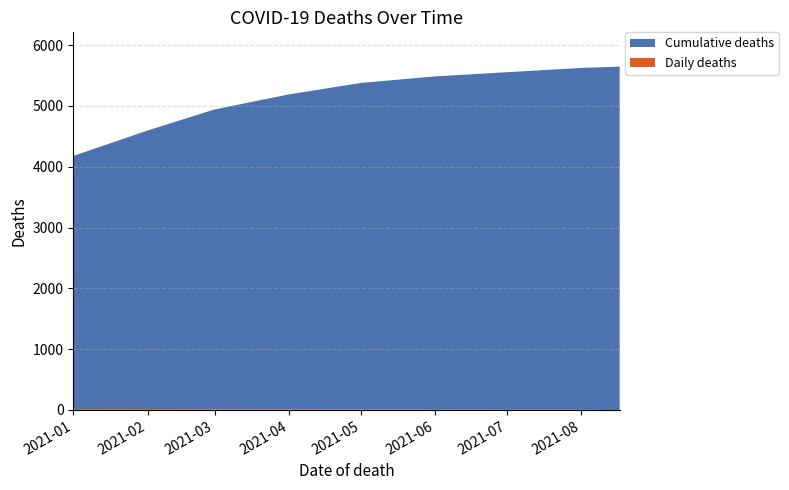

Reading right to left, what are all the values shown in this chart?

Cumulative deaths: 2021-08-17=5645	2021-08-01=5621	2021-07-01=5551	2021-06-01=5481	2021-05-01=5371	2021-04-01=5181	2021-03-01=4931	2021-02-01=4581	2021-01-01=4162
Daily deaths: 2021-08-17=0	2021-08-01=3	2021-07-01=3	2021-06-01=4	2021-05-01=6	2021-04-01=8	2021-03-01=11	2021-02-01=14	2021-01-01=15